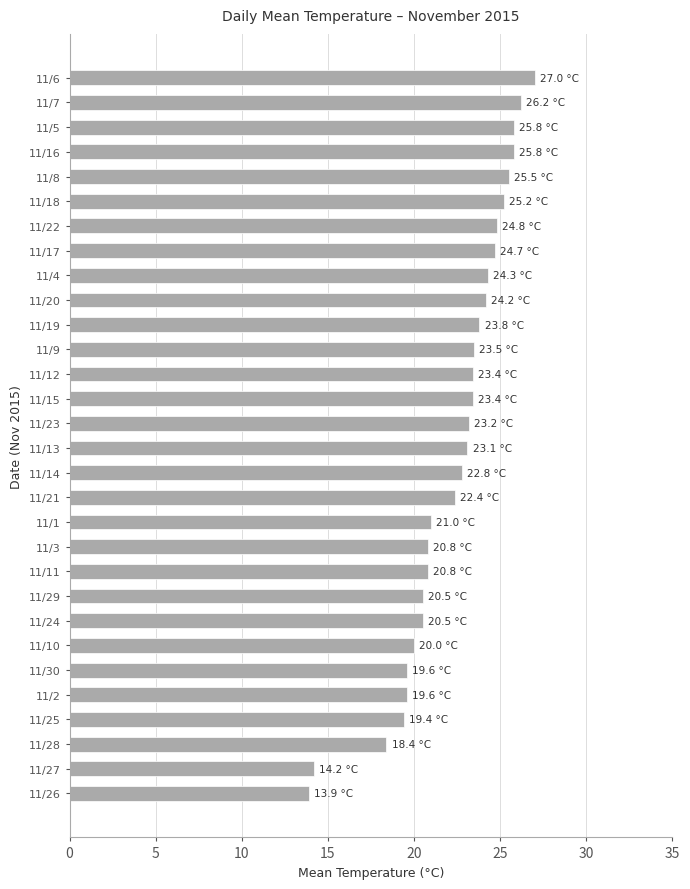

What is the maximum value shown in the chart?

27.0